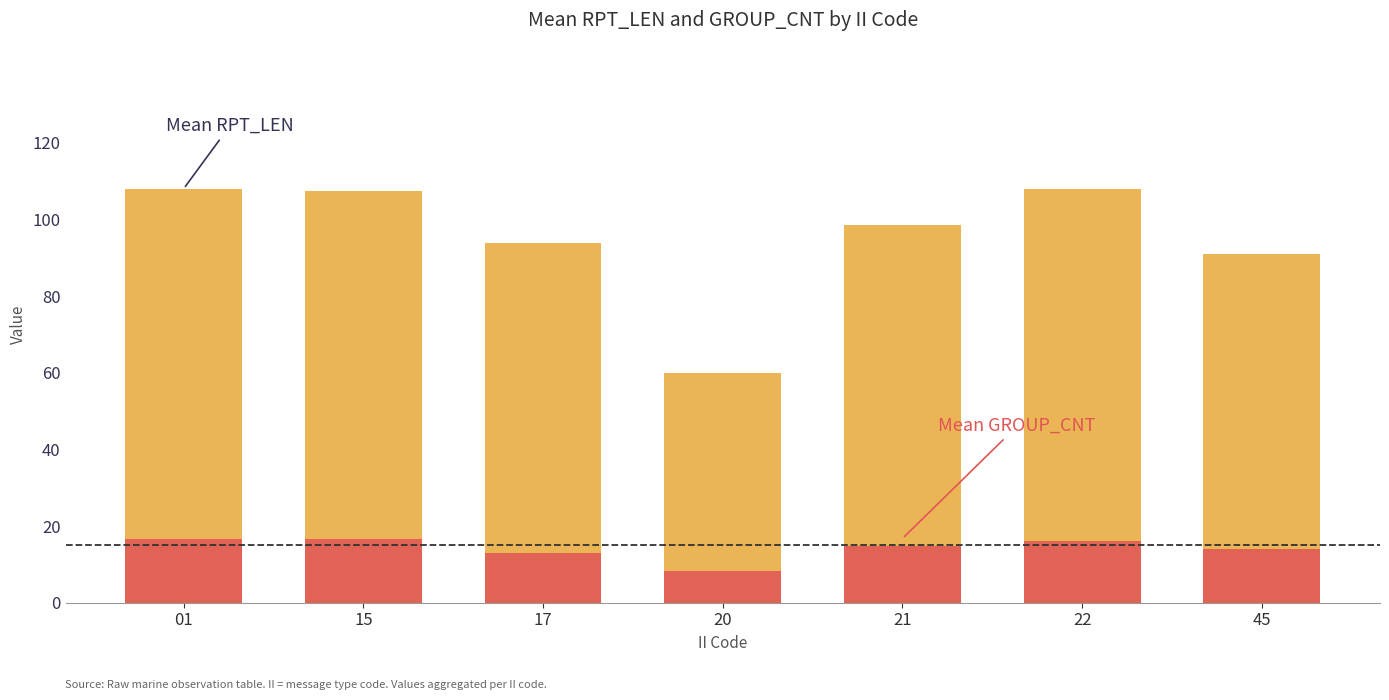

Reading right to left, what are all the values shown in this chart?

Mean RPT_LEN: 45=91.0	22=108.0	21=98.5	20=60.0	17=93.9	15=107.5	01=108.0
Mean GROUP_CNT: 45=14.0	22=16.0	21=14.8	20=8.3	17=13.0	15=16.5	01=16.5